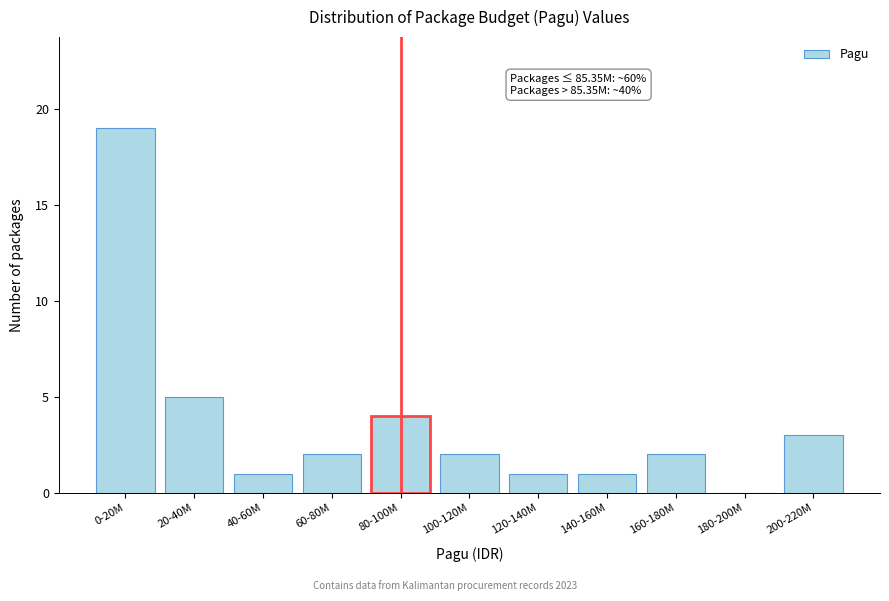

Reading right to left, transcribe all the data shown in this chart.

200-220M=3	180-200M=0	160-180M=2	140-160M=1	120-140M=1	100-120M=2	80-100M=4	60-80M=2	40-60M=1	20-40M=5	0-20M=19